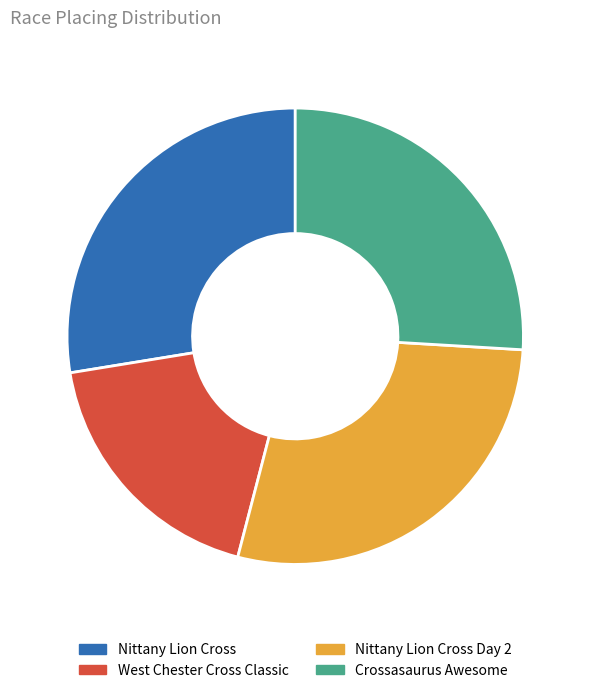

What is the smallest slice in the pie chart?

West Chester Cross Classic